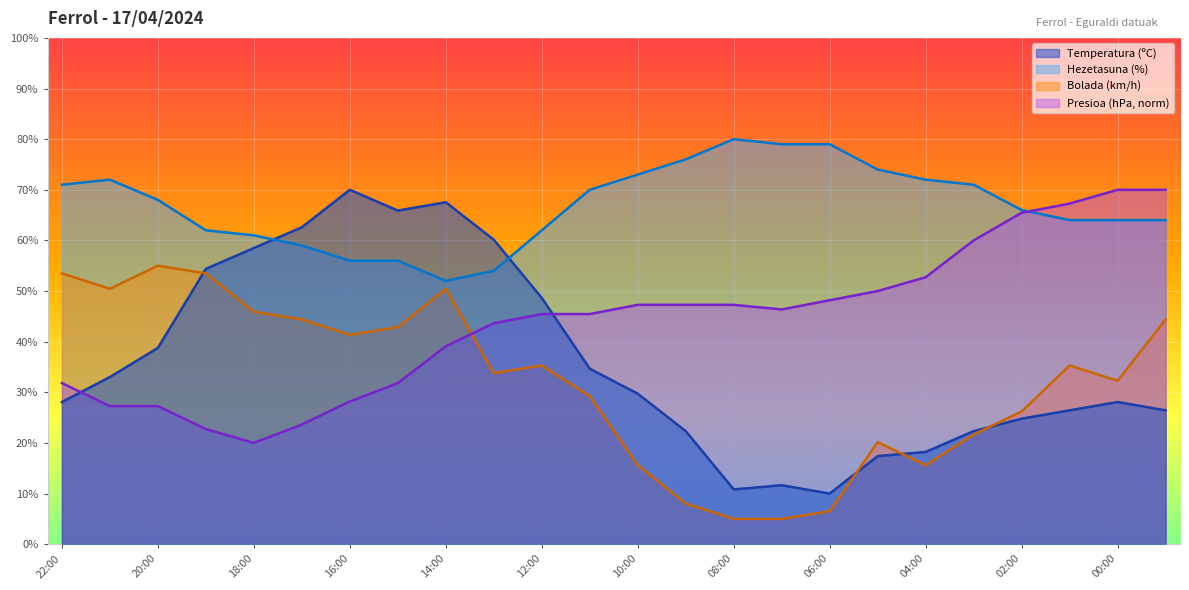

What is the spread (max minus min) of values at 04:00?

56.4